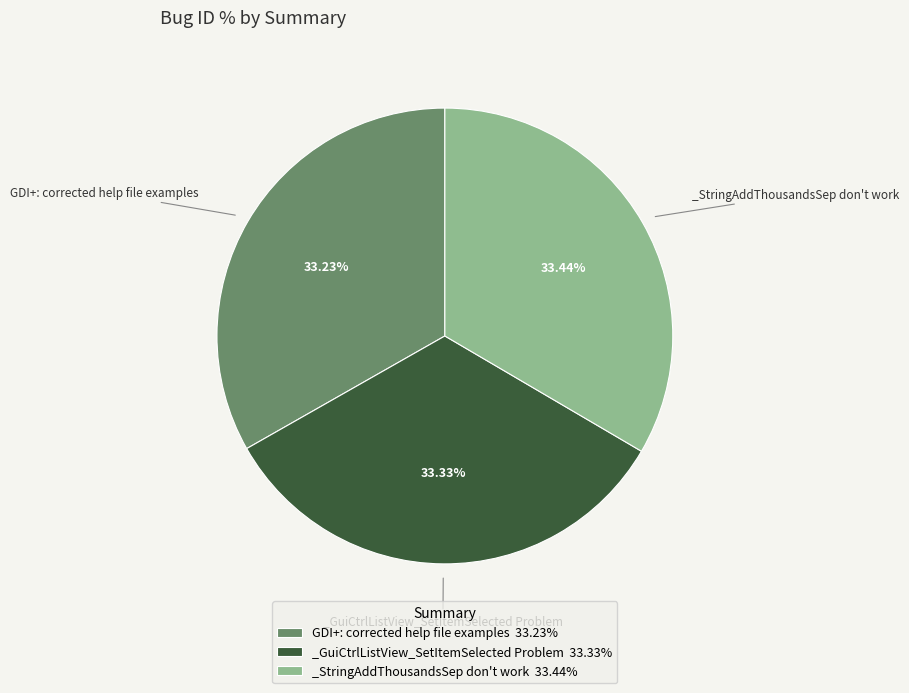

The _StringAddThousandsSep don't work slice represents 33% of the pie. True or false?

True